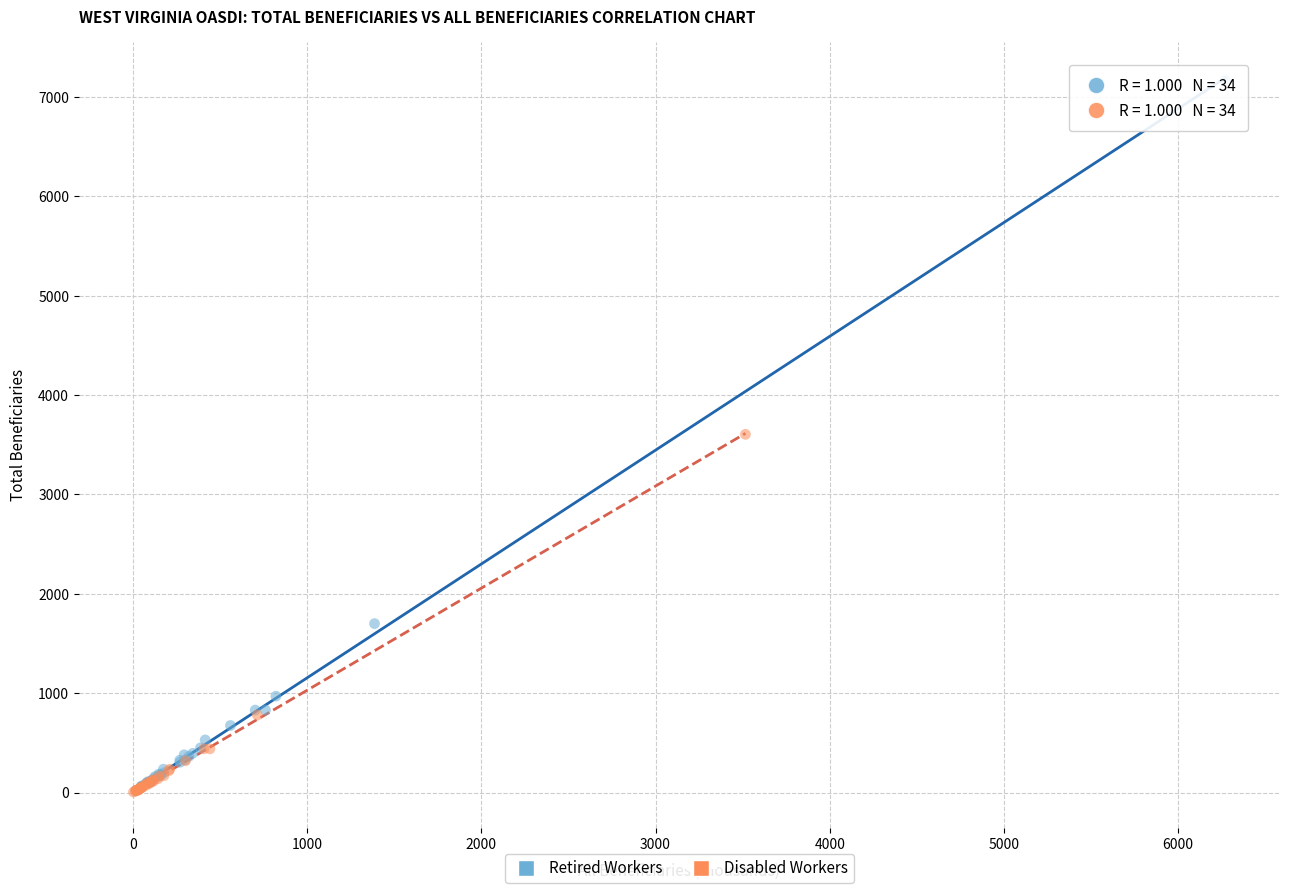

Which series has the largest Y range (max minus min)?

Retired Workers